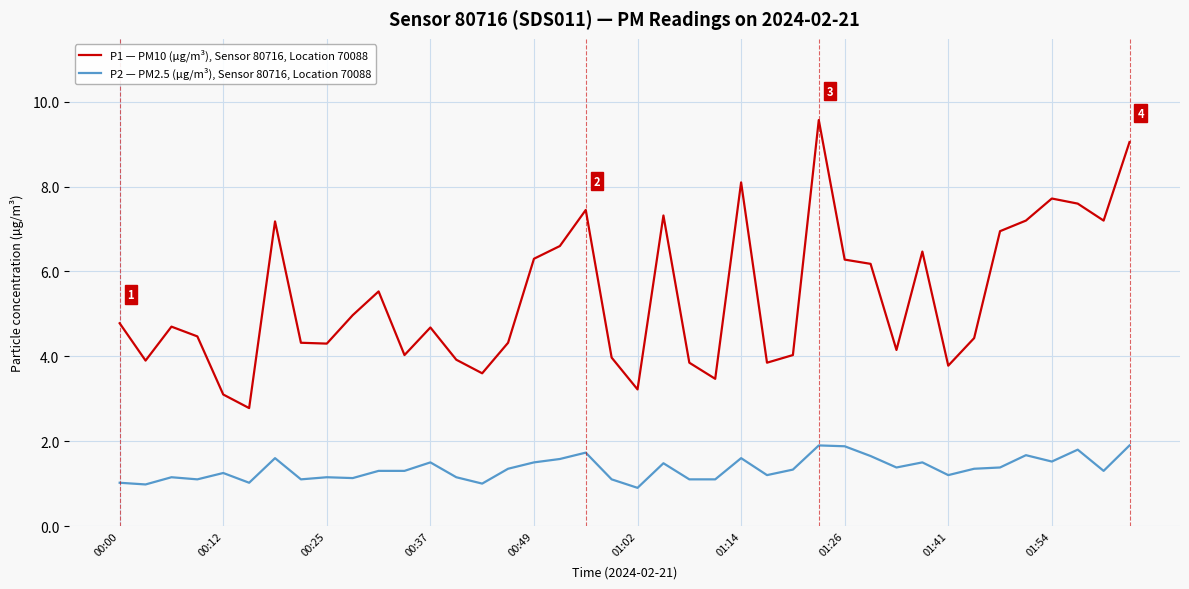

True or false: P1 — PM10 (µg/m³), Sensor 80716, Location 70088 and P2 — PM2.5 (µg/m³), Sensor 80716, Location 70088 cross at least once.

False